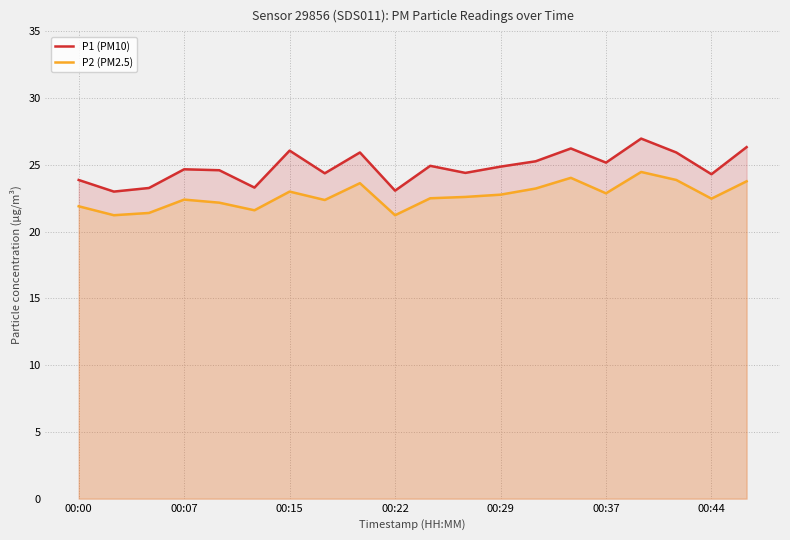

What is the difference between the maximum and second lowest values in the P1 (PM10) series?

3.9